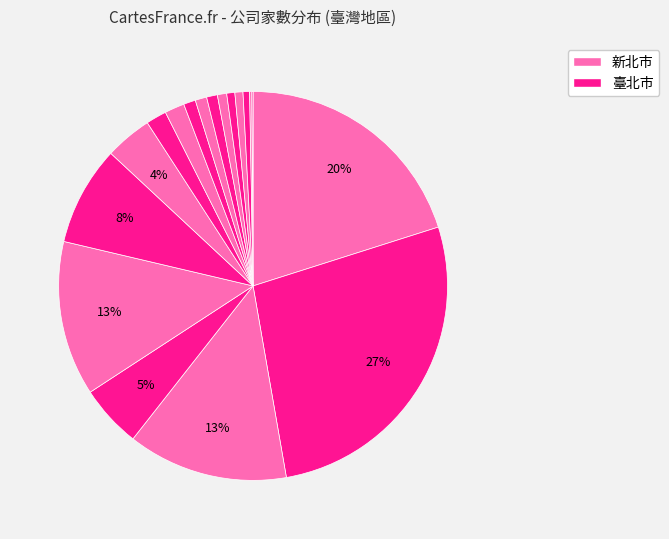

To the nearest percent, what is the difference between the largest and smallest slice percentages?

27%